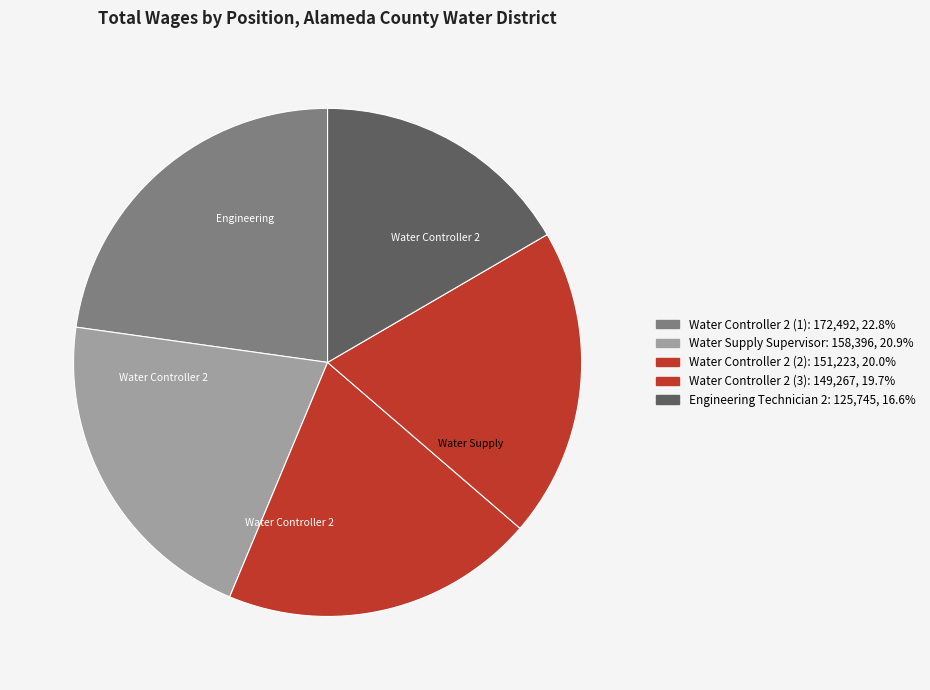

Which category has the biggest portion of the pie?

Water Controller 2 (172492)